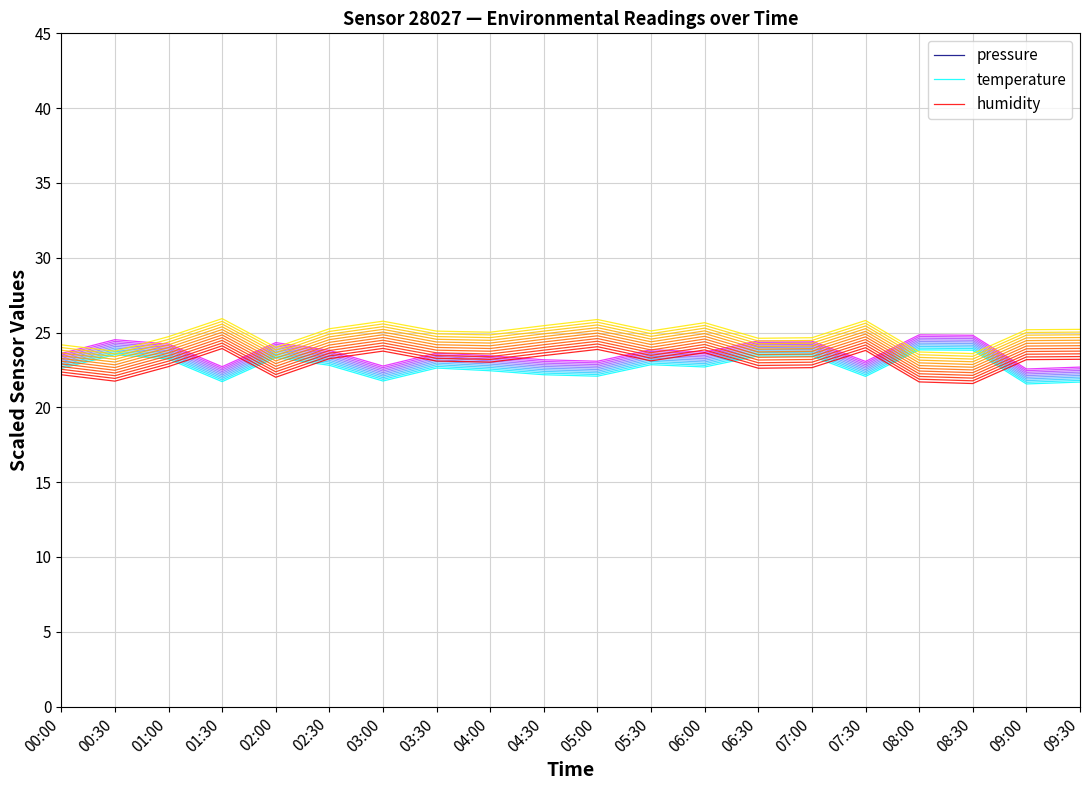

Reading left to right, transcribe all the data shown in this chart.

pressure: 00:00=225.1	00:30=229.8	01:00=222.7	01:30=235.8	02:00=228.5	02:30=218.2	03:00=221.8	03:30=210.2	04:00=212.8	04:30=226.8	05:00=220.6	05:30=224.9	06:00=225.3	06:30=226.1	07:00=231.2	07:30=230.8	08:00=226.5	08:30=231.3	09:00=232.0	09:30=228.6
temperature: 00:00=22.6	00:30=23.5	01:00=23.2	01:30=21.7	02:00=23.3	02:30=22.8	03:00=21.8	03:30=22.6	04:00=22.4	04:30=22.2	05:00=22.1	05:30=22.9	06:00=22.7	06:30=23.4	07:00=23.4	07:30=22.1	08:00=23.8	08:30=23.8	09:00=21.6	09:30=21.7
humidity: 00:00=22.2	00:30=21.8	01:00=22.7	01:30=23.9	02:00=22.0	02:30=23.3	03:00=23.8	03:30=23.1	04:00=23.0	04:30=23.5	05:00=23.9	05:30=23.1	06:00=23.7	06:30=22.6	07:00=22.7	07:30=23.8	08:00=21.7	08:30=21.6	09:00=23.2	09:30=23.2